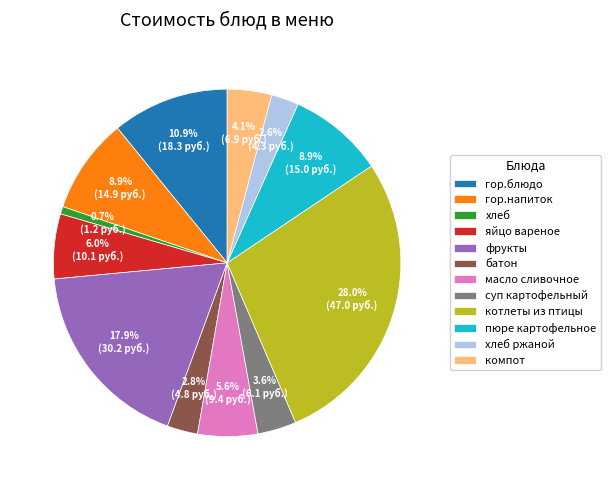

Which category has the biggest portion of the pie?

котлеты из птицы